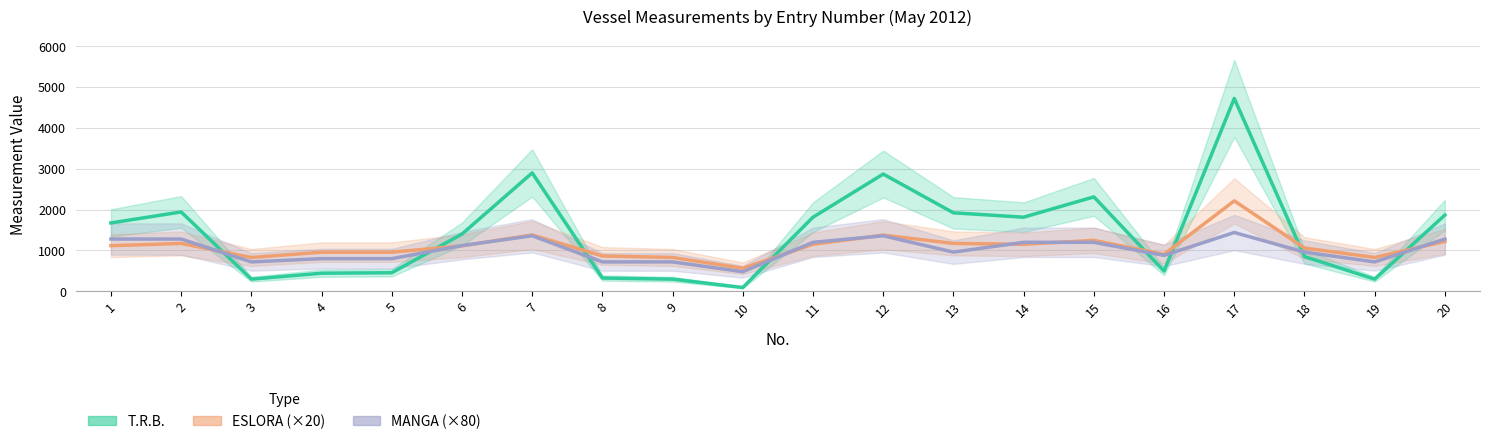

Does the chart have visible grid lines?

Yes